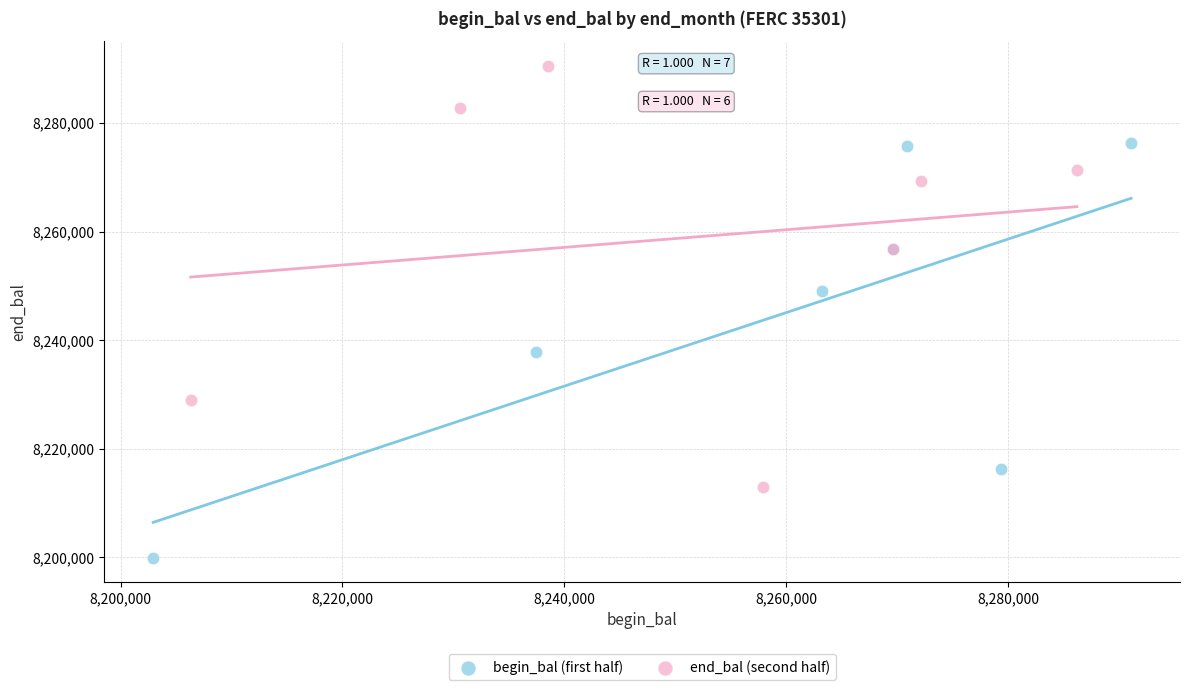

Which series reaches the minimum Y coordinate?

begin_bal (first half)